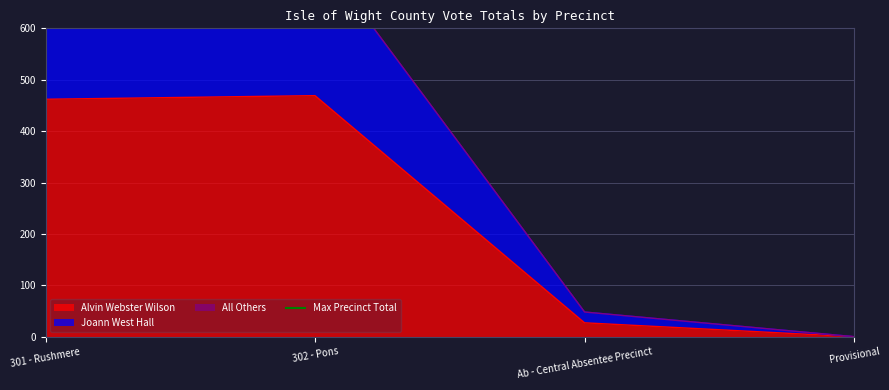

At which category does the chart reach its minimum across all series?

Provisional